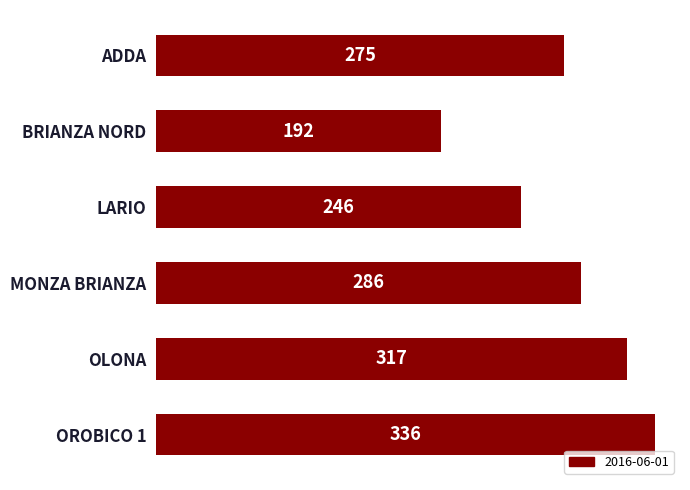

List the labels in order of value, largest first.

OROBICO 1, OLONA, MONZA BRIANZA, ADDA, LARIO, BRIANZA NORD